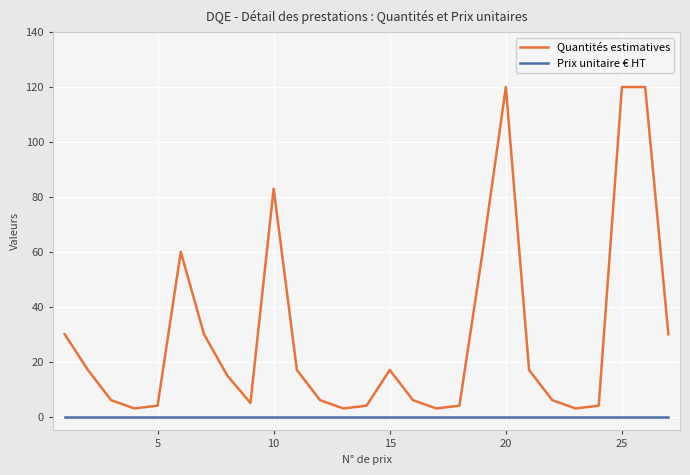

Which series has the largest total across all categories?

Quantités estimatives